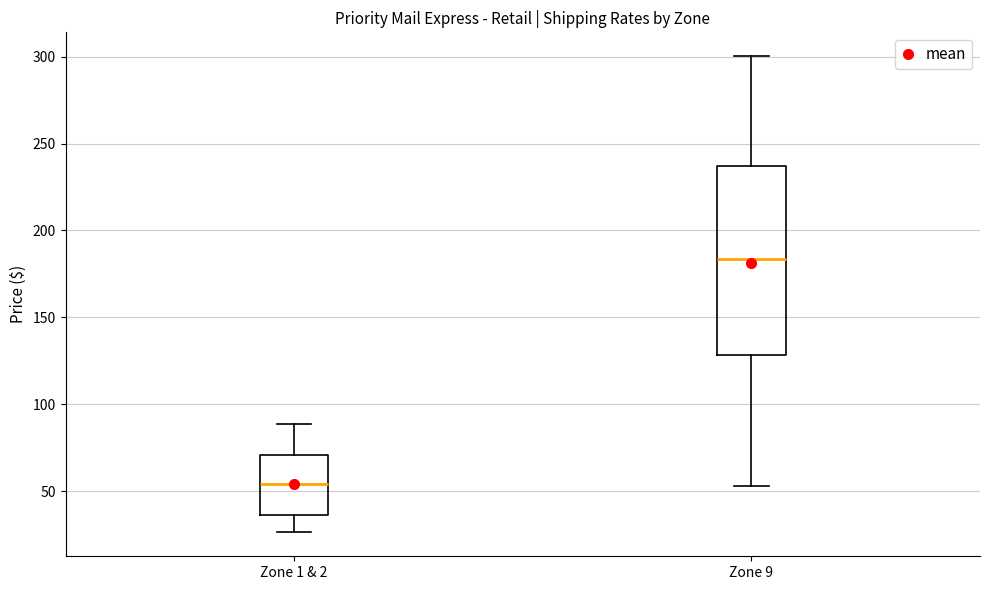

Where does the lower whisker of the box for Zone 1 & 2 end on the y-axis? The values are not printed on the chart, so give them approximately, as read against the axis.

25